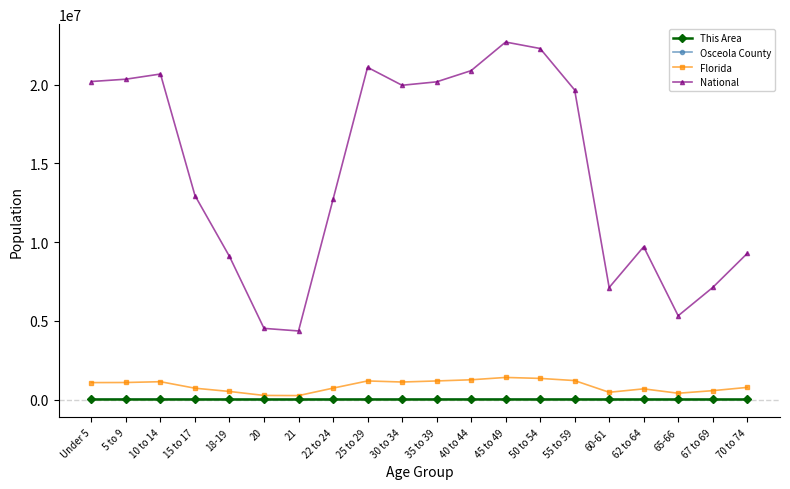

What is the label of the 12th point from the left?

40 to 44